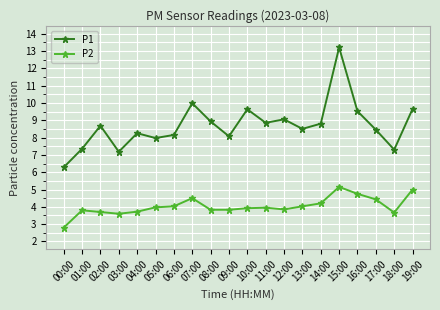

What position from the right is 18:00?

2